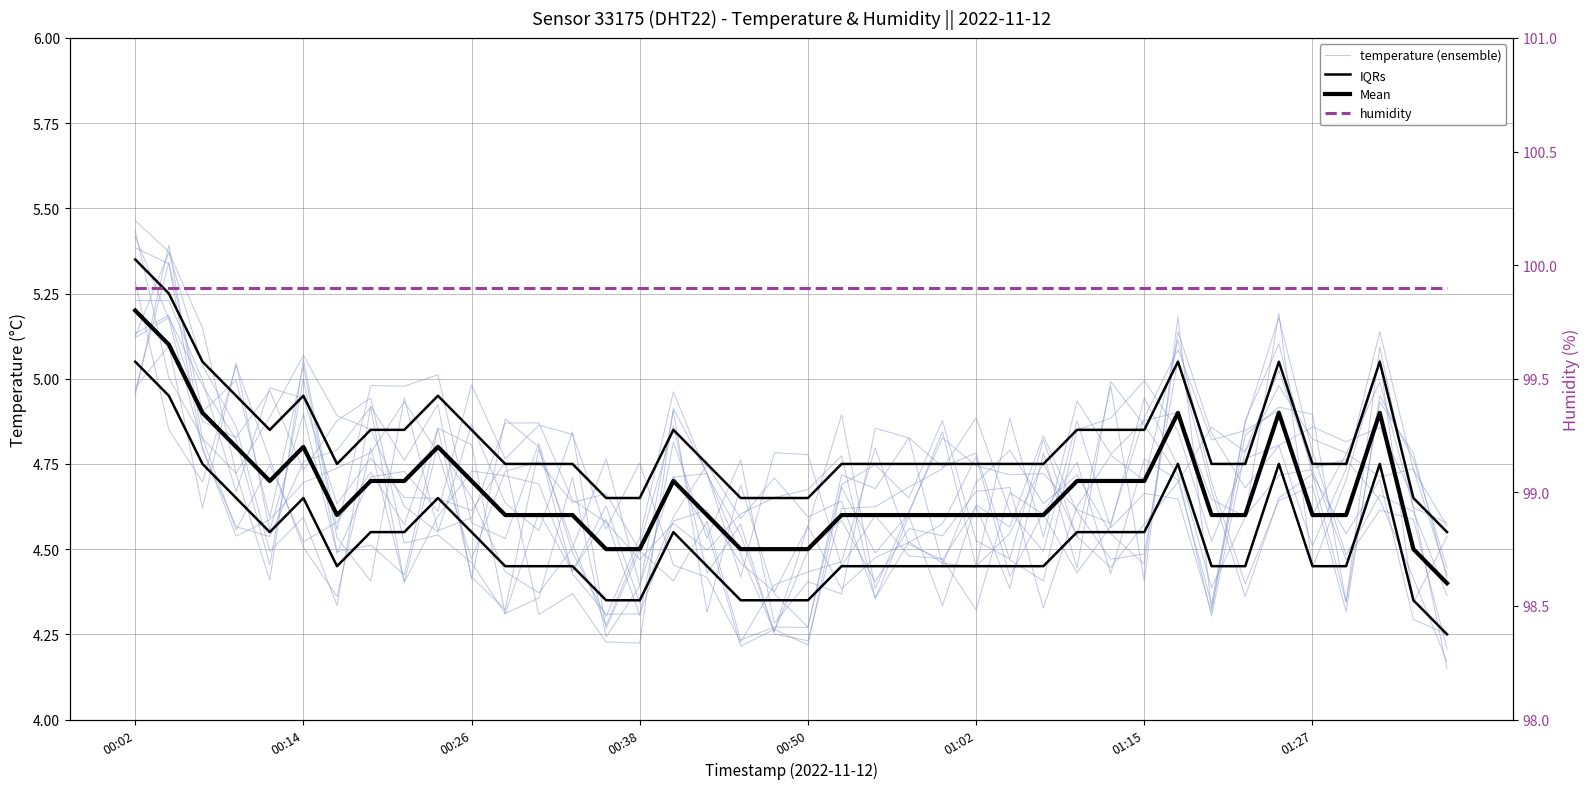

What position from the left is 27?

28